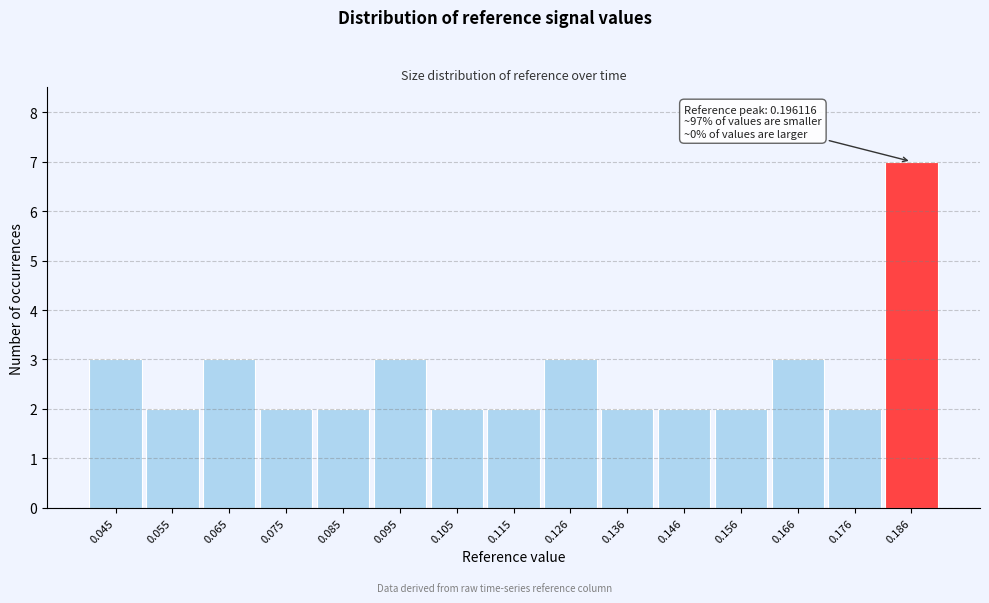

Reading right to left, what are all the values shown in this chart?

0.186=7	0.176=2	0.166=3	0.156=2	0.146=2	0.136=2	0.126=3	0.115=2	0.105=2	0.095=3	0.085=2	0.075=2	0.065=3	0.055=2	0.045=3